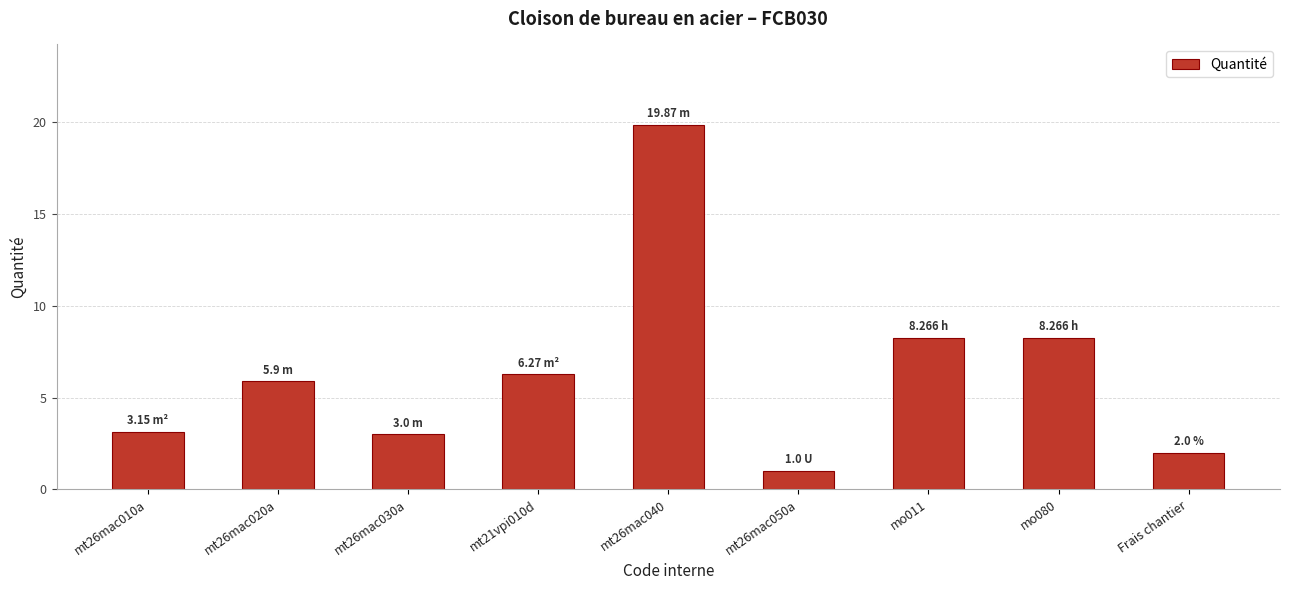

Approximately how many times larger is the value at mo080 compared to mt21vpi010d?

1.3